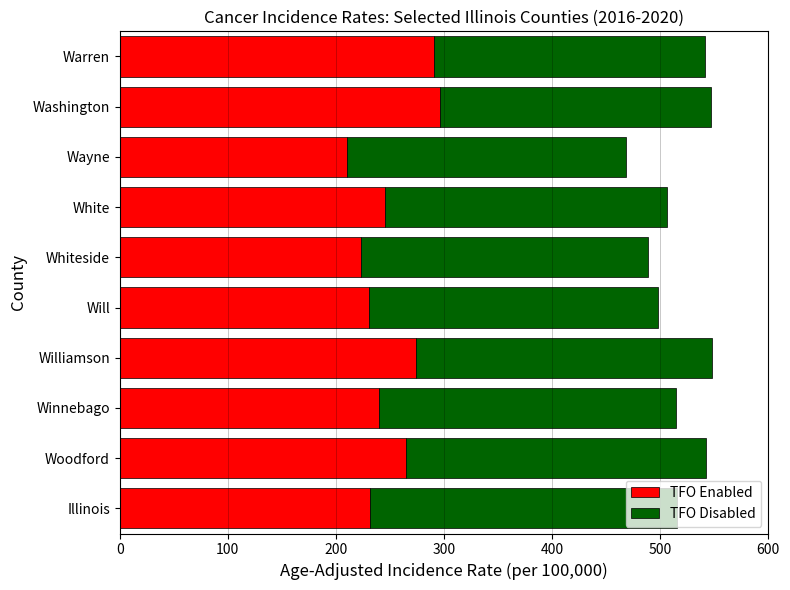

What is the average value of the TFO Enabled series?

250.7